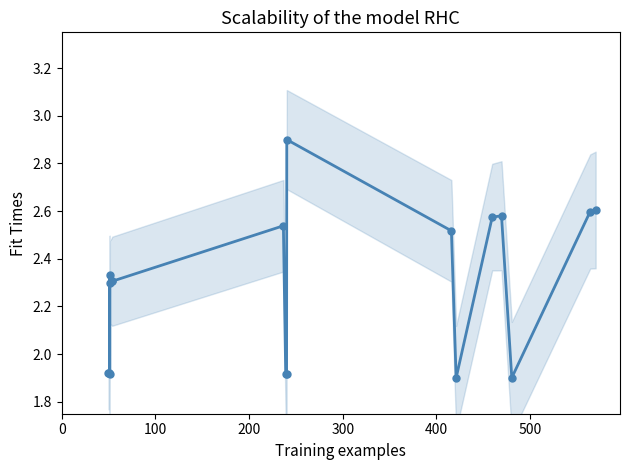

How many points are higher than both their immediate neighbors (excluding endpoints)?

5